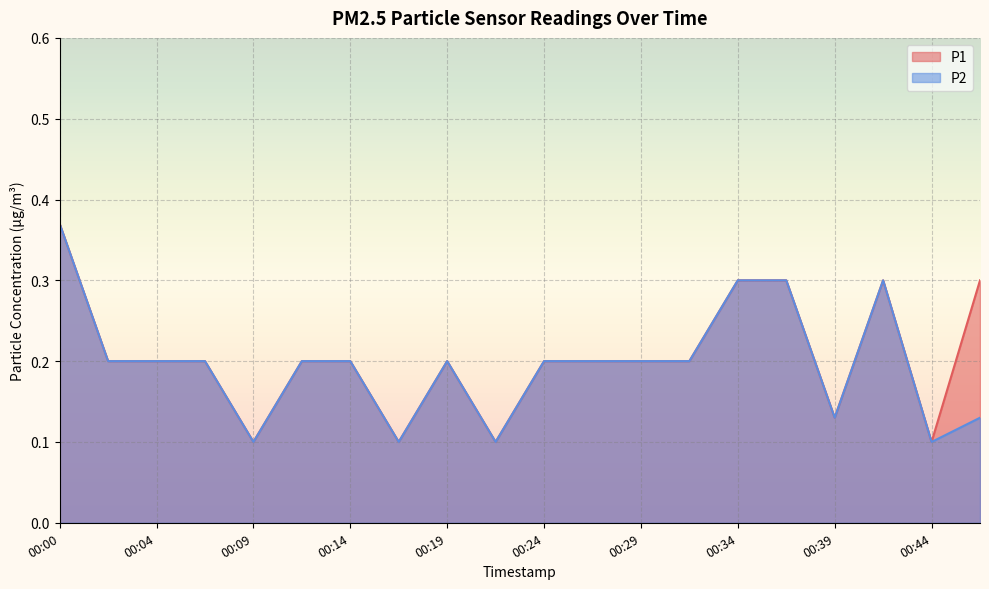

Where is the first local maximum for P1?

00:19